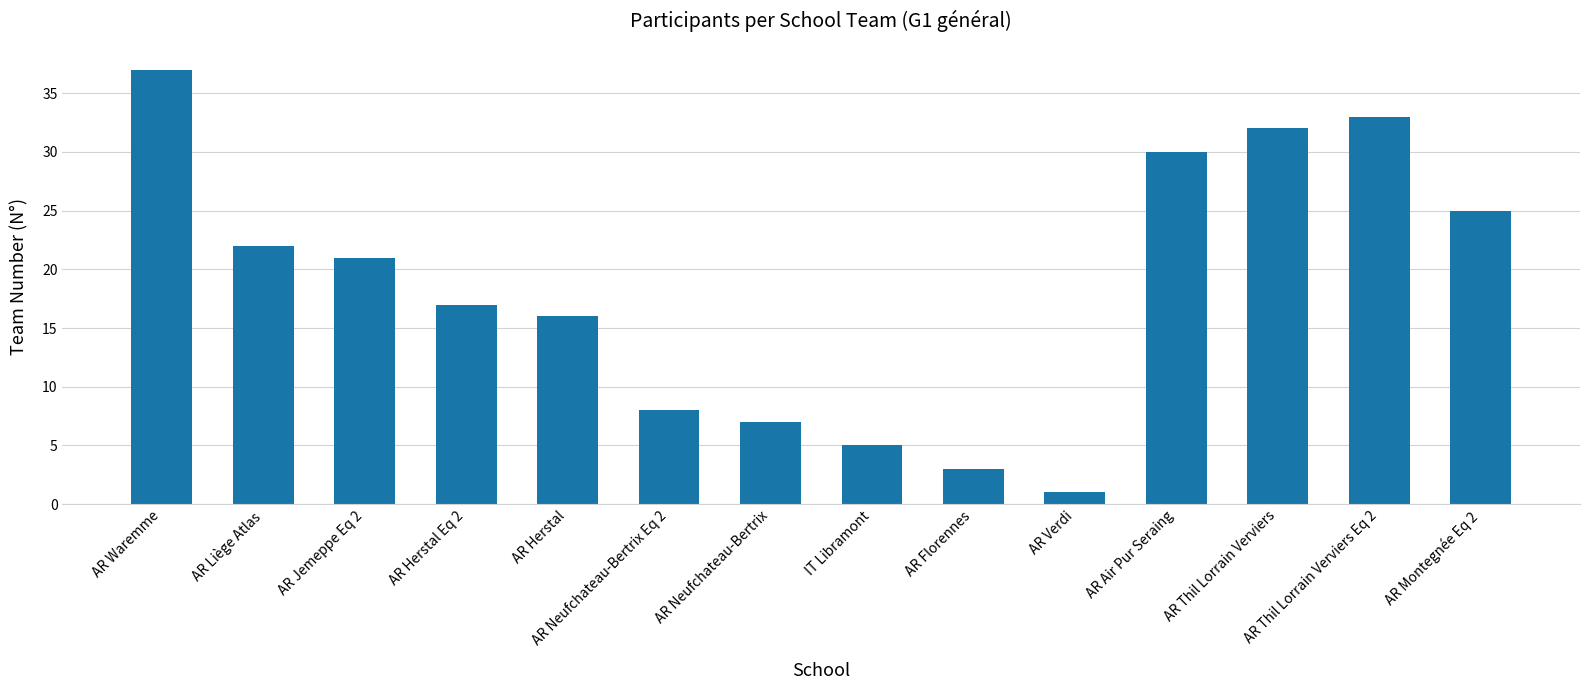

Rank the categories by value from highest to lowest.

AR Waremme, AR Thil Lorrain Verviers Eq 2, AR Thil Lorrain Verviers, AR Air Pur Seraing, AR Montegnée Eq 2, AR Liège Atlas, AR Jemeppe Eq 2, AR Herstal Eq 2, AR Herstal, AR Neufchateau-Bertrix Eq 2, AR Neufchateau-Bertrix, IT Libramont, AR Florennes, AR Verdi